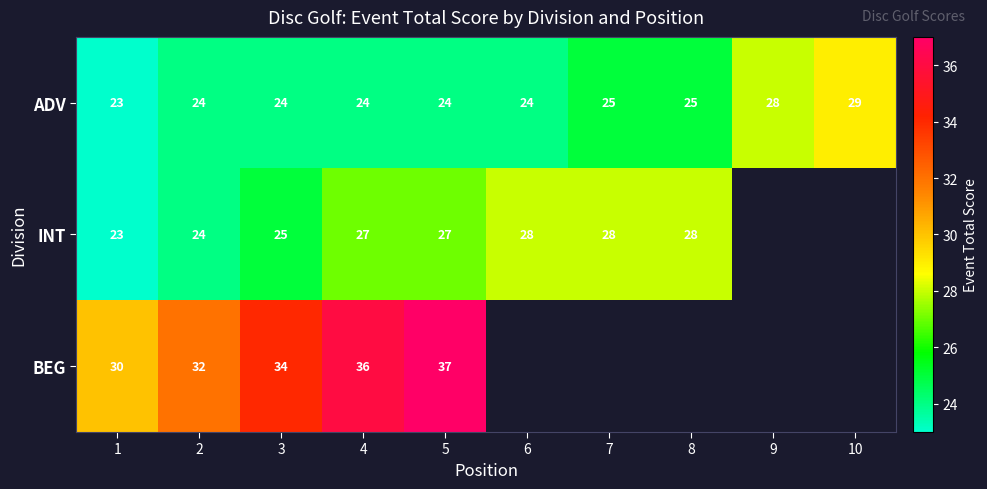

What is the difference between the INT values at 8 and 2?

4